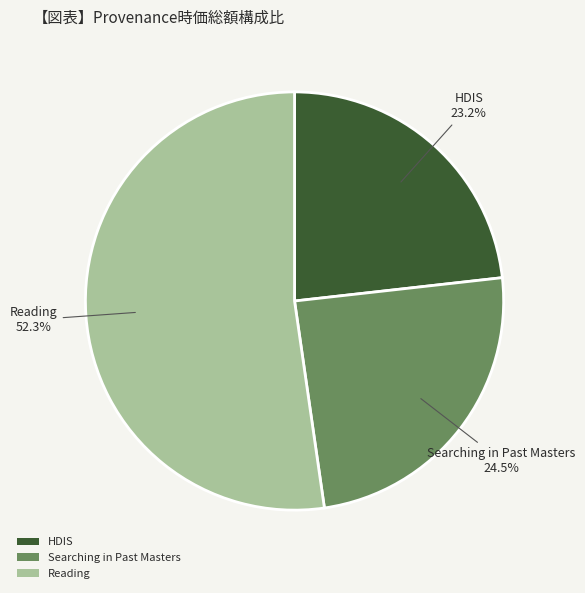

To the nearest percent, what is the difference between the largest and smallest slice percentages?

29%